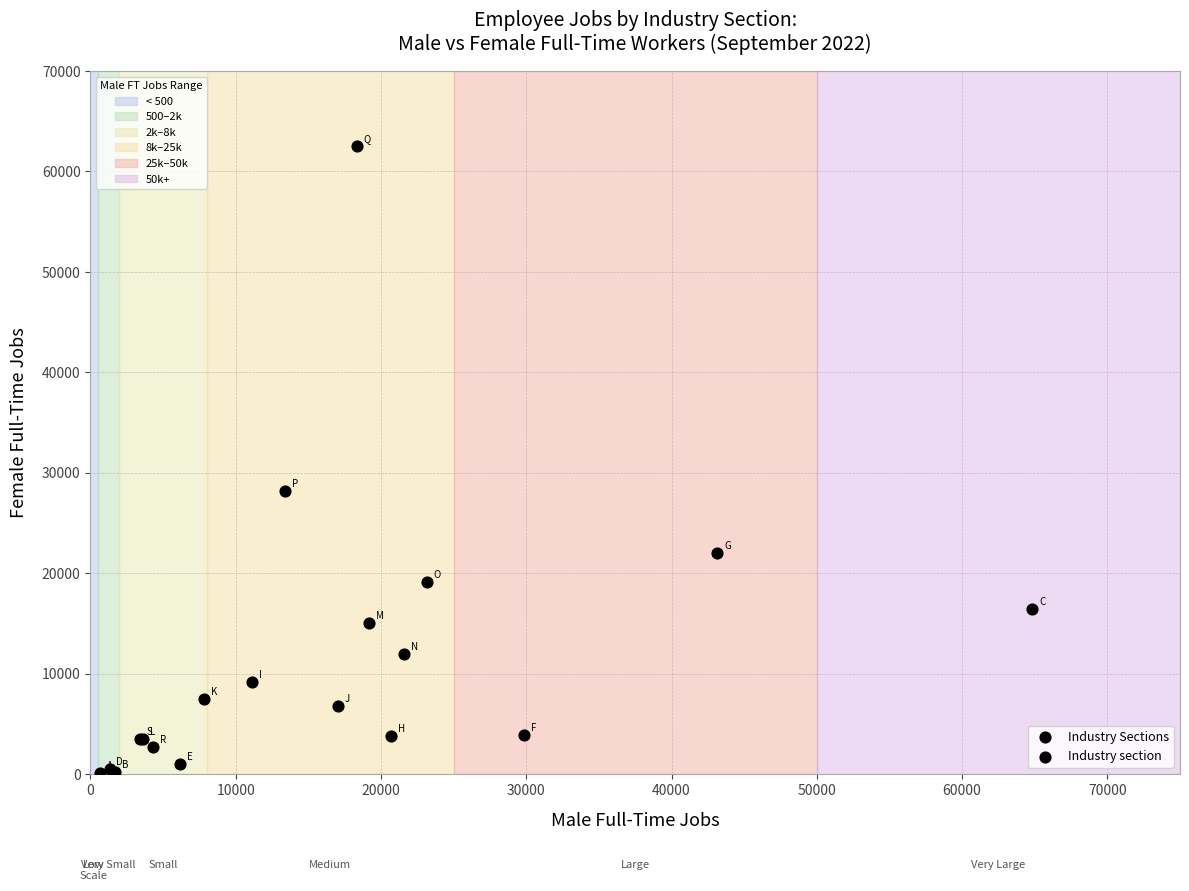

What Y value in the scatter plot is closest to 31325?

28202